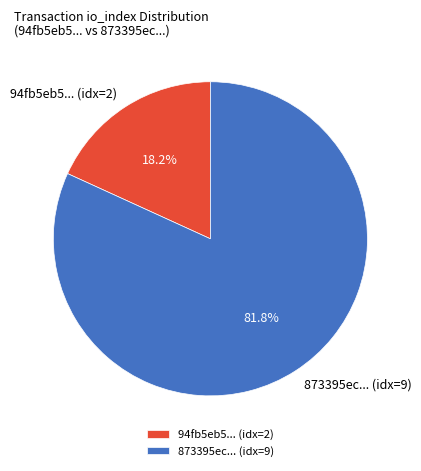

Rank the categories by value from lowest to highest.

94fb5eb5... (idx=2), 873395ec... (idx=9)